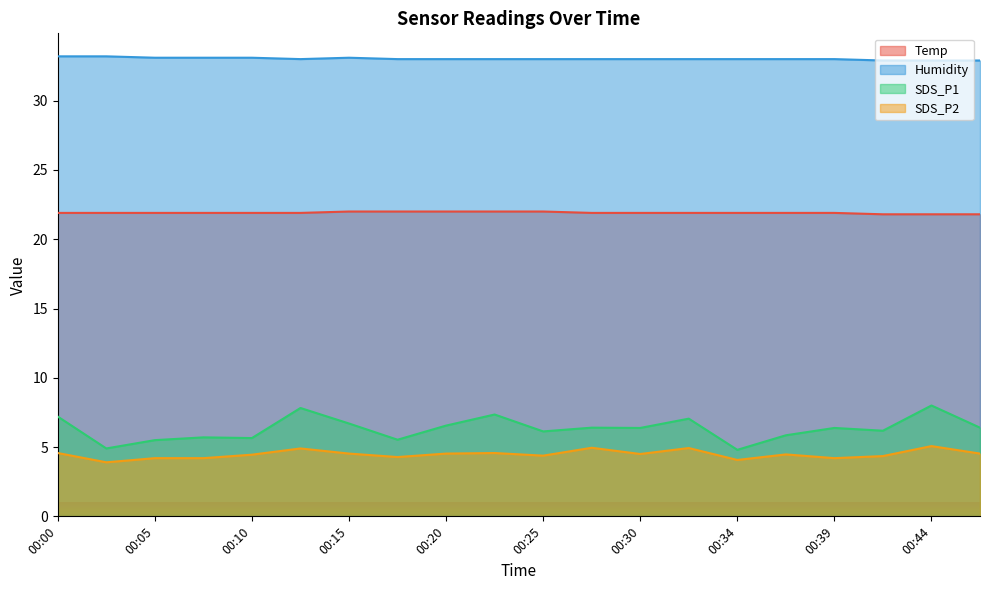

Reading left to right, list all the values displayed in this chart.

Temp: 00:00=21.9	00:03=21.9	00:05=21.9	00:07=21.9	00:10=21.9	00:12=21.9	00:15=22.0	00:17=22.0	00:20=22.0	00:22=22.0	00:25=22.0	00:27=21.9	00:30=21.9	00:32=21.9	00:34=21.9	00:37=21.9	00:39=21.9	00:42=21.8	00:44=21.8	00:47=21.8
Humidity: 00:00=33.2	00:03=33.2	00:05=33.1	00:07=33.1	00:10=33.1	00:12=33.0	00:15=33.1	00:17=33.0	00:20=33.0	00:22=33.0	00:25=33.0	00:27=33.0	00:30=33.0	00:32=33.0	00:34=33.0	00:37=33.0	00:39=33.0	00:42=32.9	00:44=32.9	00:47=32.9
SDS_P1: 00:00=7.2	00:03=4.9	00:05=5.5	00:07=5.7	00:10=5.7	00:12=7.8	00:15=6.7	00:17=5.5	00:20=6.5	00:22=7.3	00:25=6.1	00:27=6.4	00:30=6.4	00:32=7.0	00:34=4.8	00:37=5.8	00:39=6.4	00:42=6.2	00:44=8.0	00:47=6.4
SDS_P2: 00:00=4.6	00:03=3.9	00:05=4.2	00:07=4.2	00:10=4.5	00:12=4.9	00:15=4.5	00:17=4.3	00:20=4.5	00:22=4.6	00:25=4.4	00:27=5.0	00:30=4.5	00:32=4.9	00:34=4.1	00:37=4.5	00:39=4.2	00:42=4.3	00:44=5.1	00:47=4.5